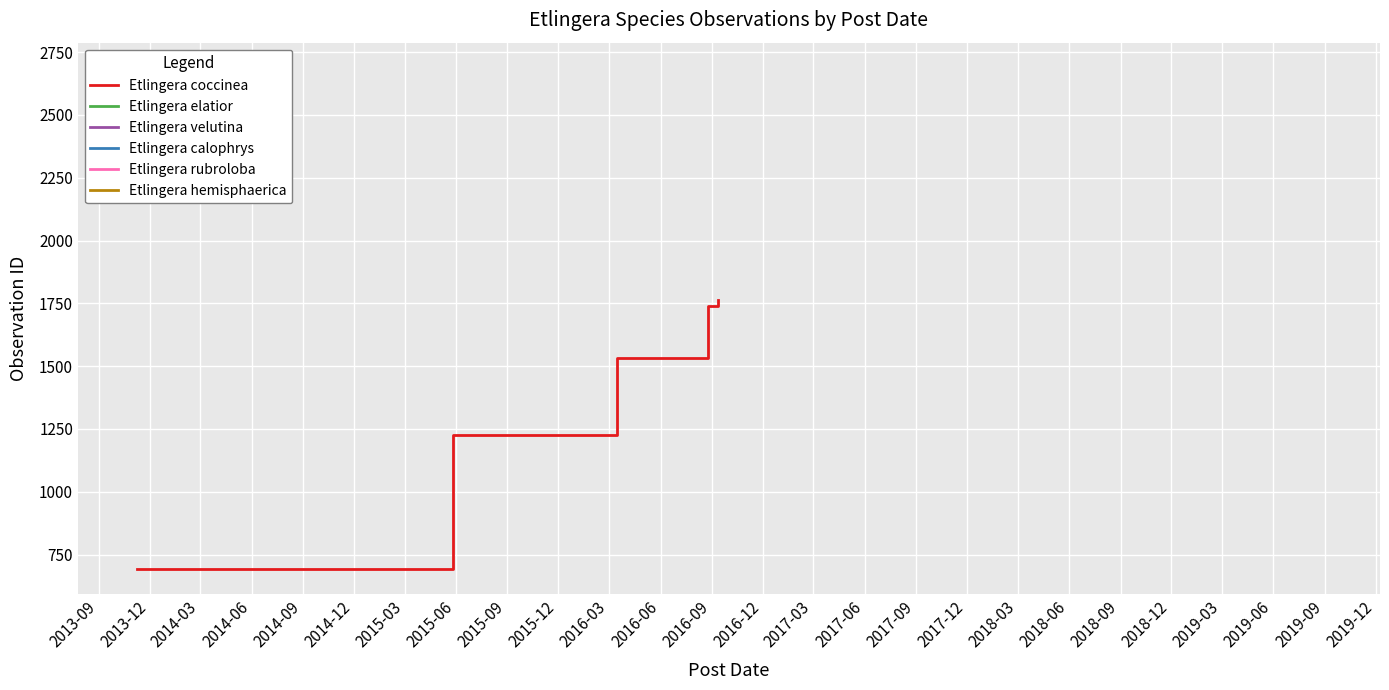

How many data points are above 1533?

2